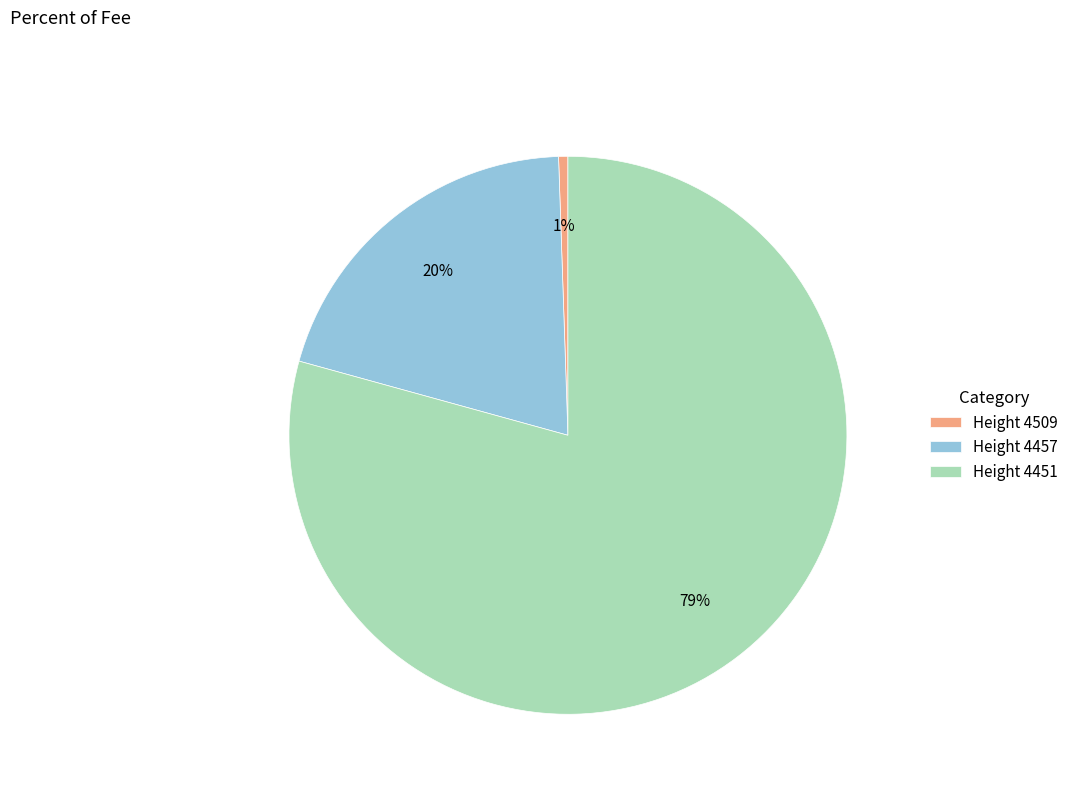

To the nearest percent, what is the combined percentage of Height 4451 and Height 4457?

99%